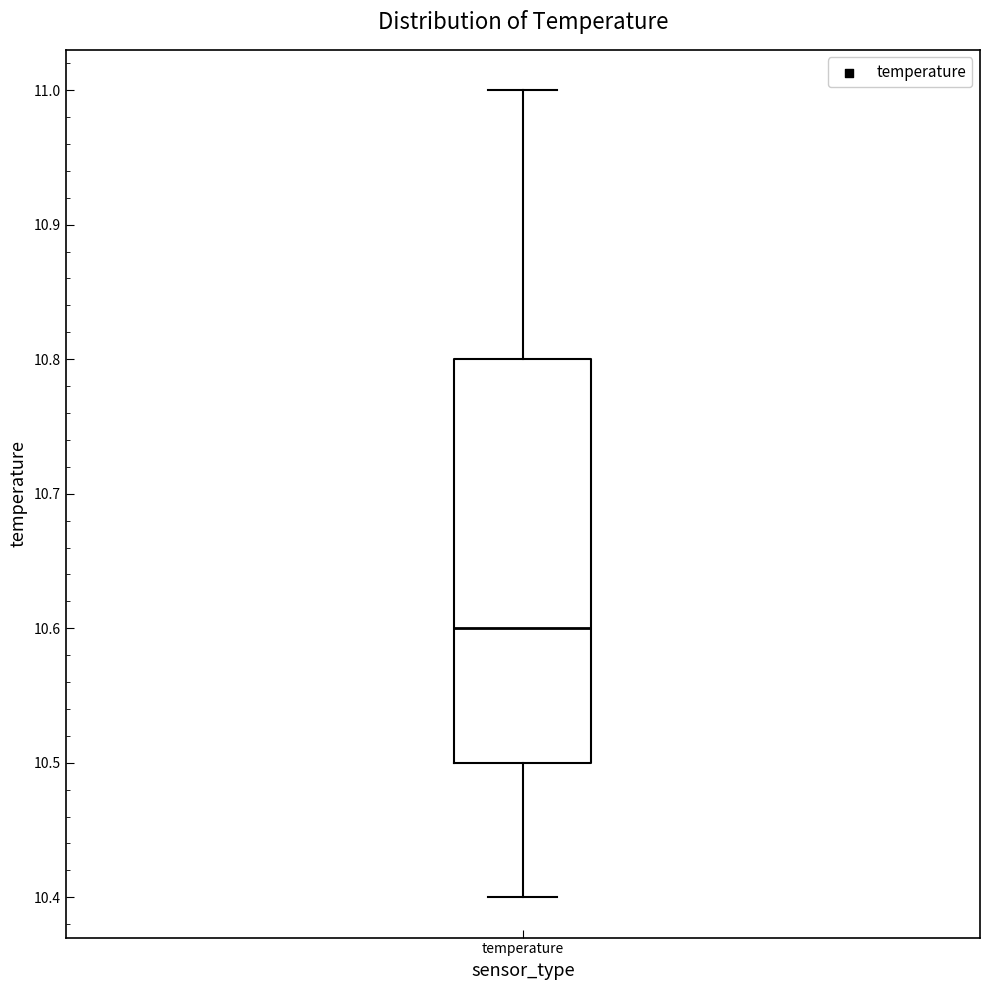

Where is the lower edge of the box for temperature on the y-axis? The values are not printed on the chart, so give them approximately, as read against the axis.

10.5